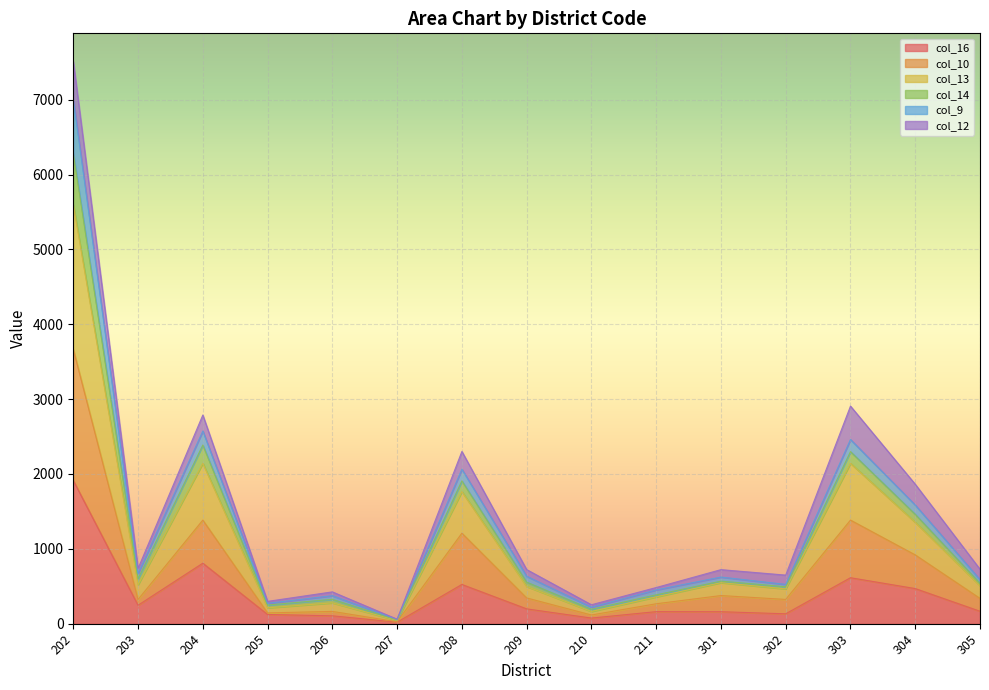

The value of col_13 at 202 is 8673. True or false?

False